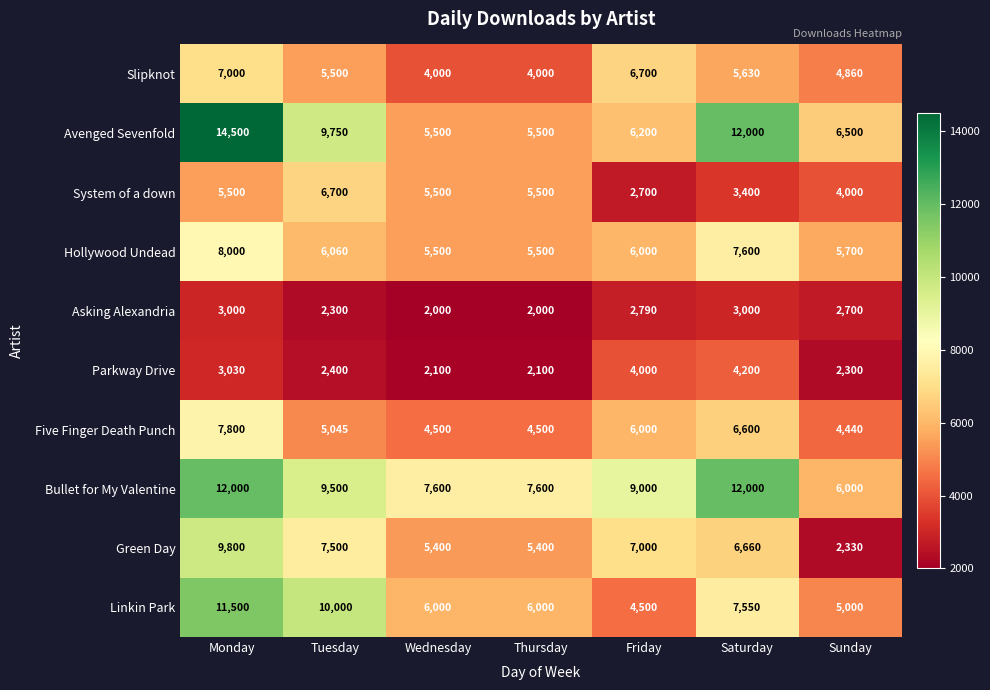

List the series in order of their peak value, highest first.

Avenged Sevenfold, Bullet for My Valentine, Linkin Park, Green Day, Hollywood Undead, Five Finger Death Punch, Slipknot, System of a down, Parkway Drive, Asking Alexandria